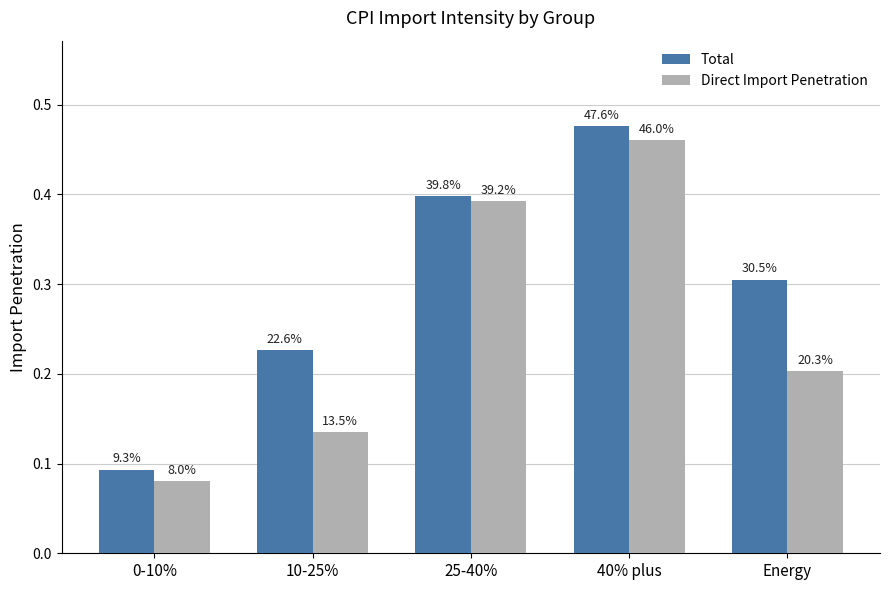

How many bars are there in each group?

2